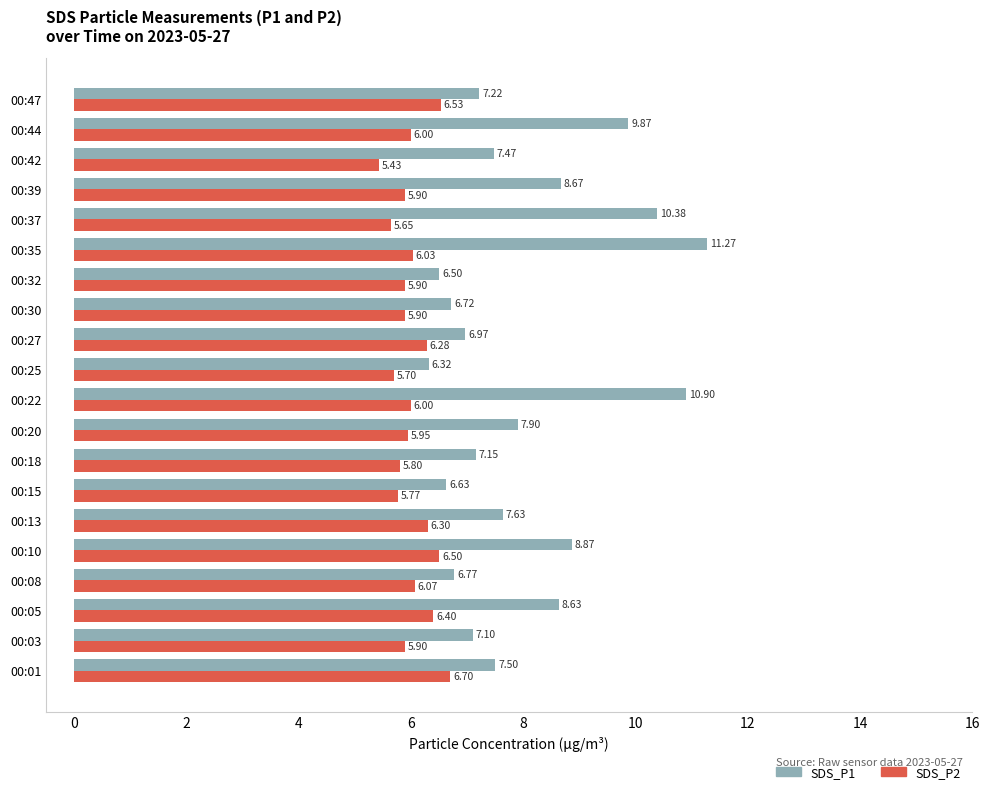

At how many categories does at least one series exceed 7?

14